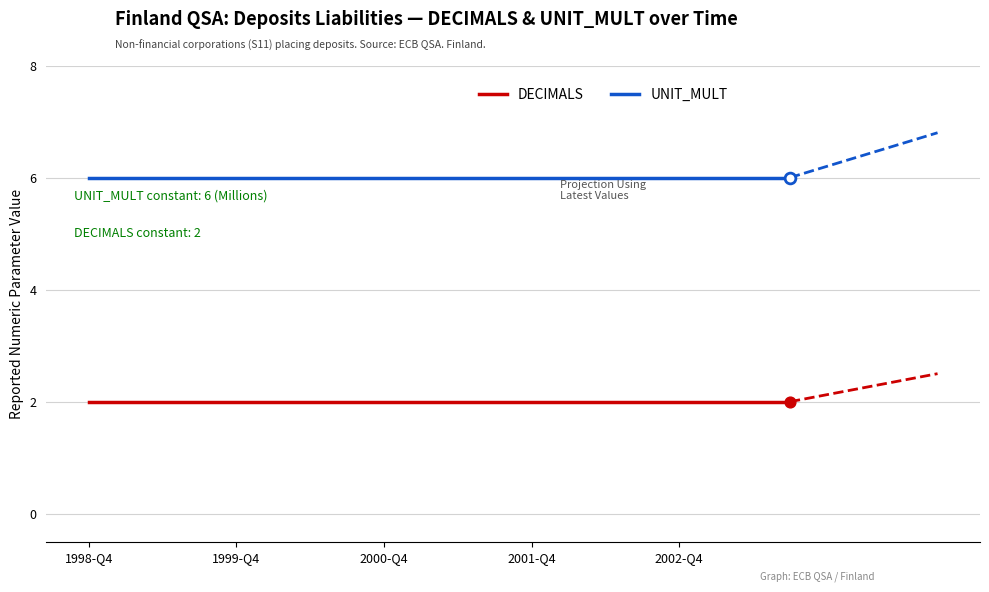

Rank the series by their maximum value, from lowest to highest.

DECIMALS, UNIT_MULT